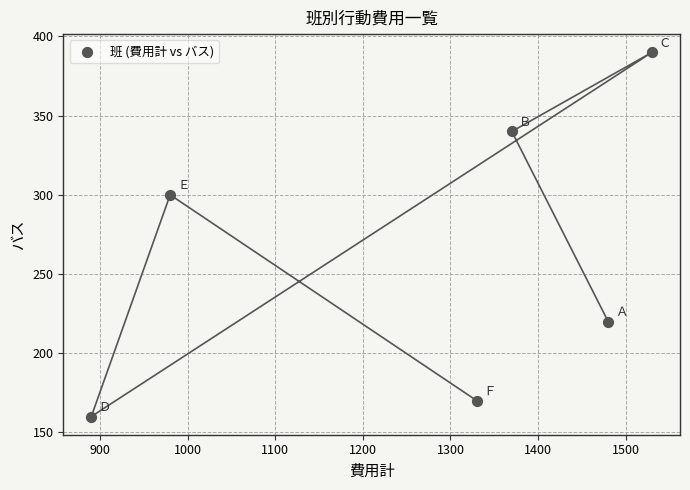

What Y value in the scatter plot is closest to 275?

300